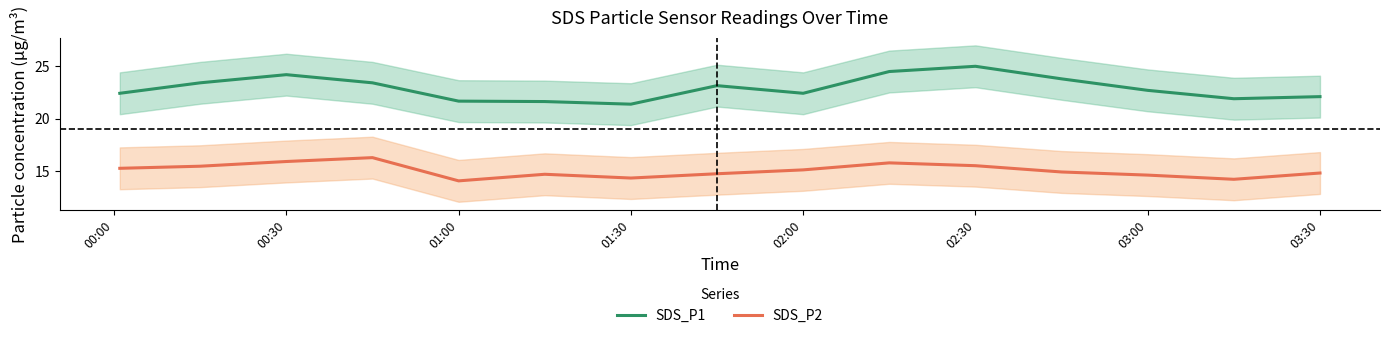

Is it true that SDS_P2 equals 24.5 at 03:30?

False